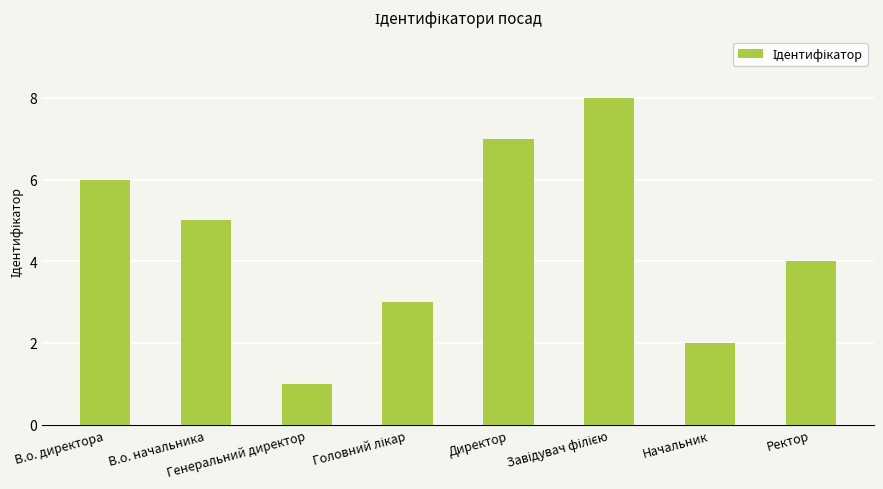

Is it true that the value at Начальник is 1?

False